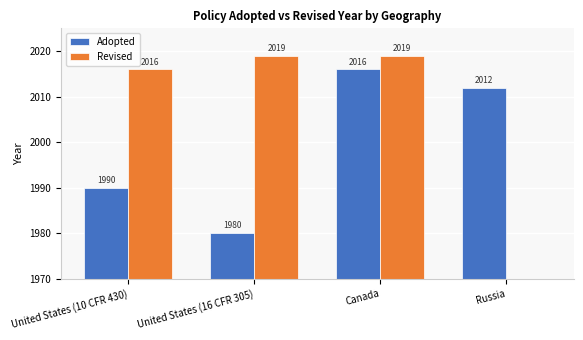

At which label does Adopted first exceed 2012?

Canada